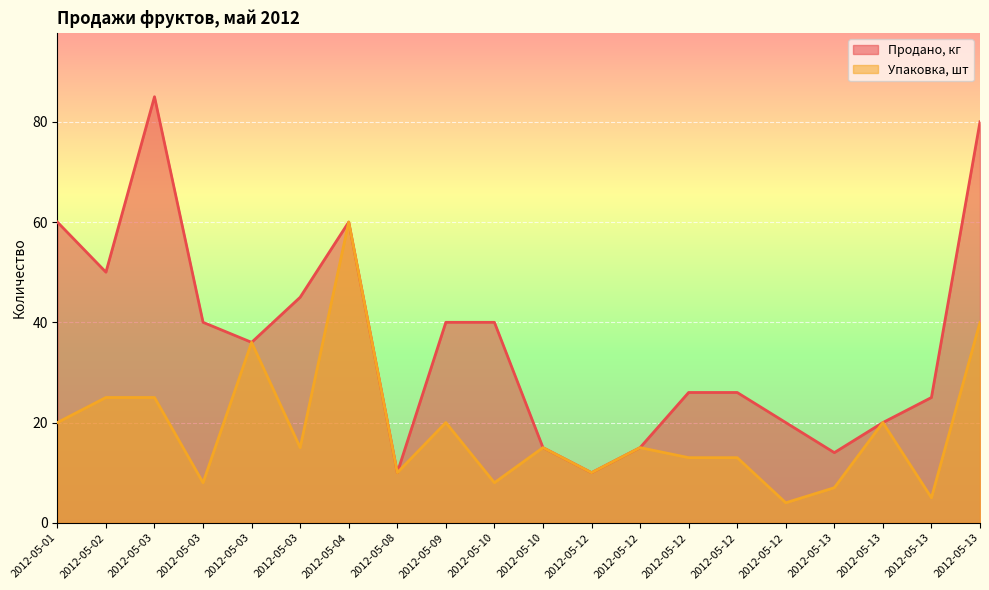

Reading left to right, transcribe all the data shown in this chart.

Продано, кг: 60	50	85	40	36	45	60	10	40	40	15	10	15	26	26	20	14	20	25	80
Упаковка, шт: 20	25	25	8	36	15	60	10	20	8	15	10	15	13	13	4	7	20	5	40